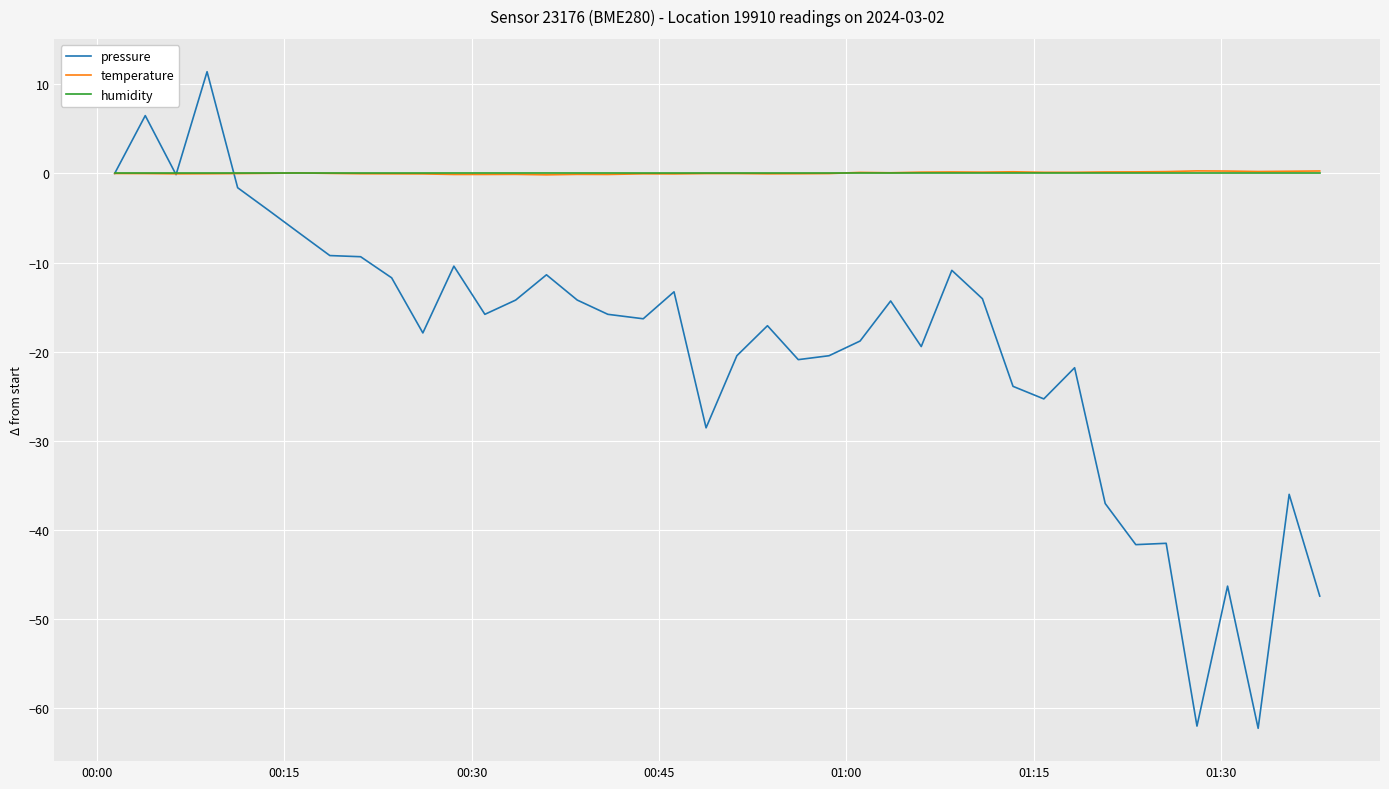

Which series has the widest spread of values?

pressure